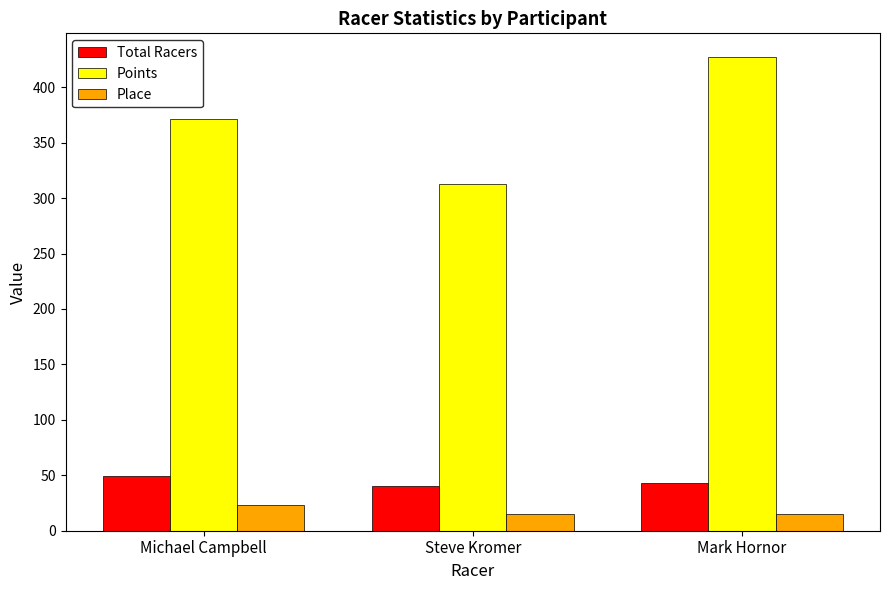

What is the minimum value for Points?

312.5